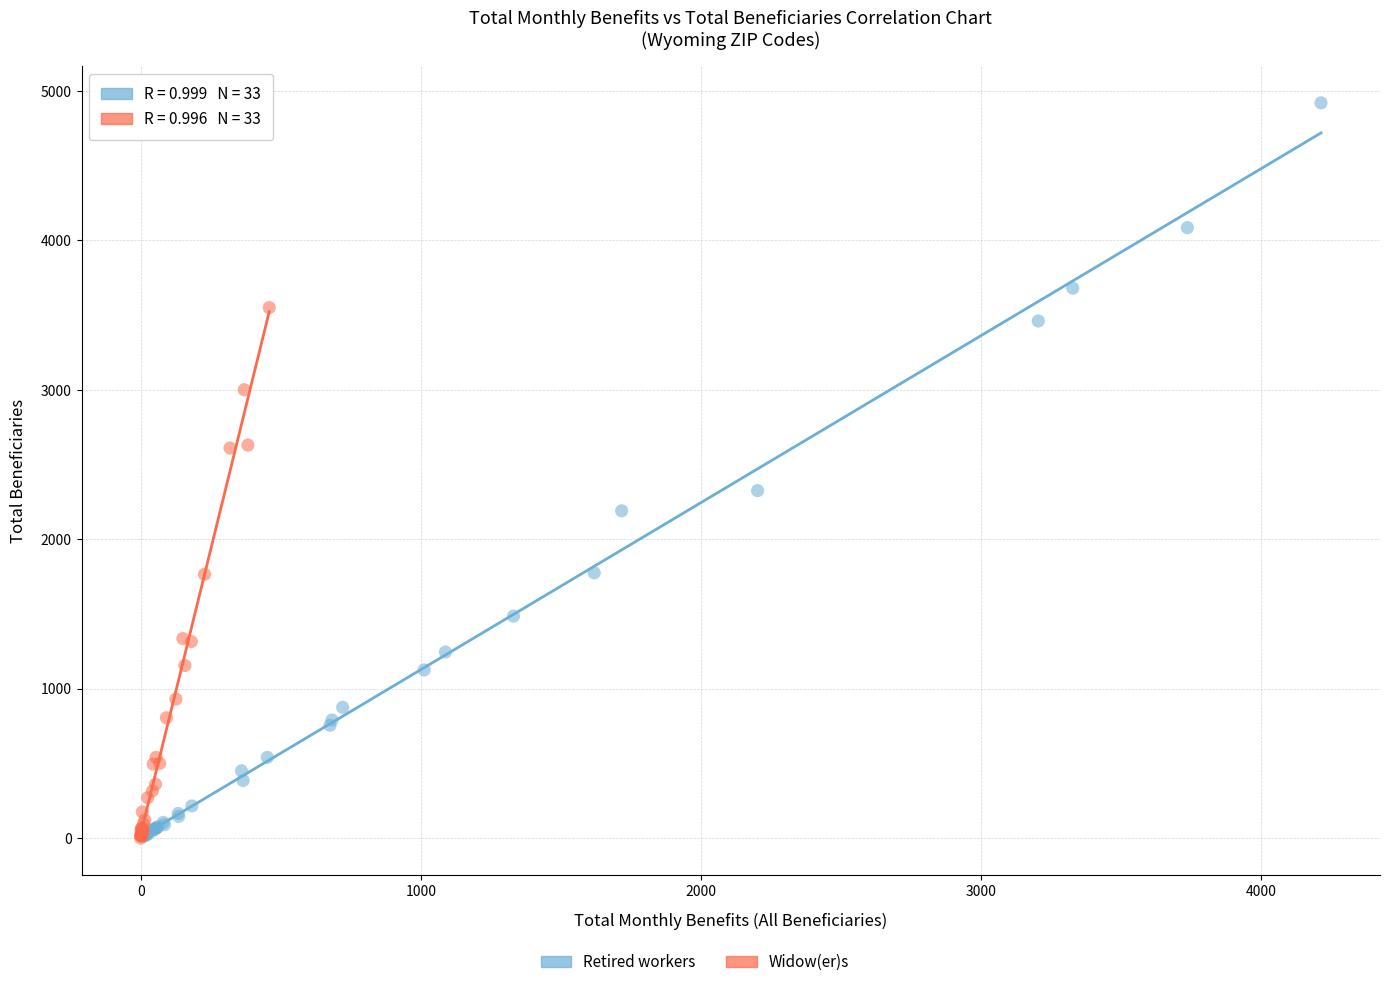

Which series has the widest spread of Y values?

Retired workers